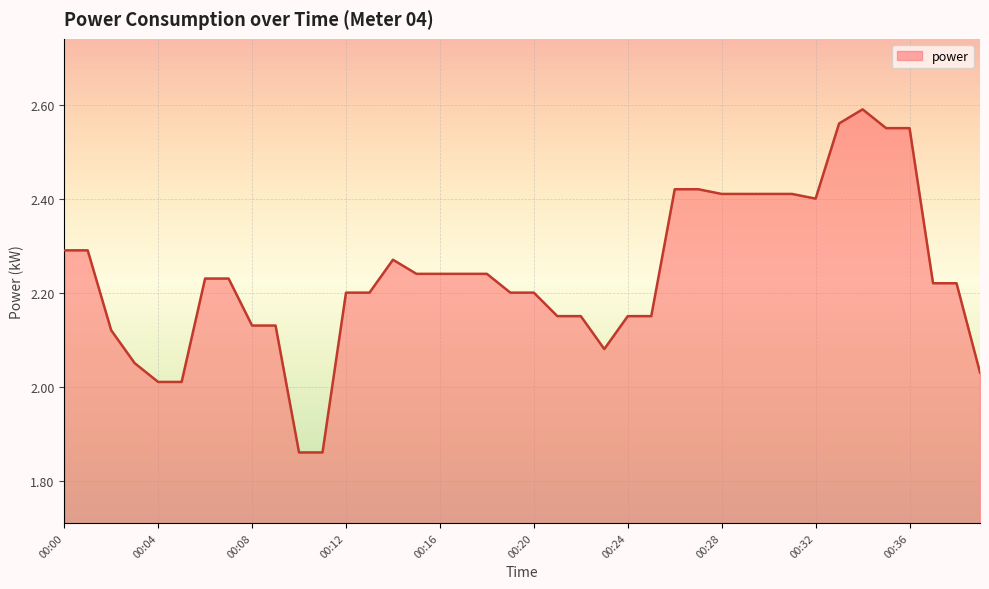

What is the difference between the maximum and minimum values?

0.7